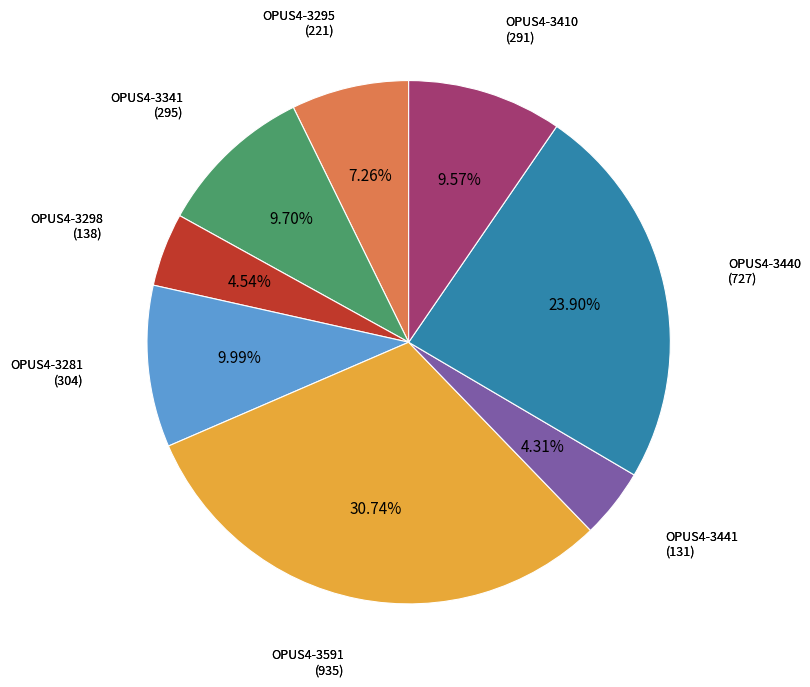

Is there any slice that represents more than half of the pie?

No